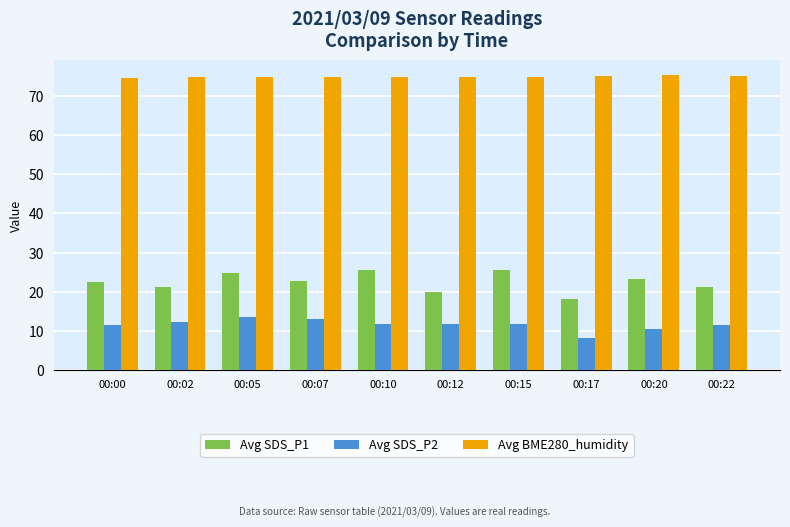

True or false: Avg BME280_humidity has a value of 74.7 at 00:02.

True